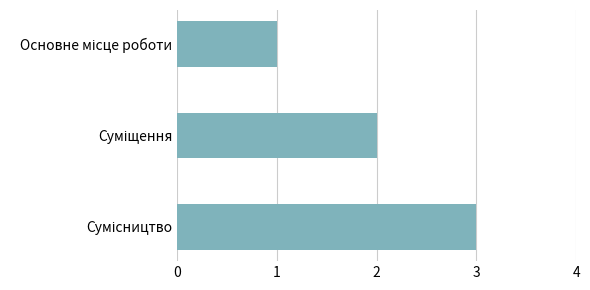

What is the smallest value displayed?

1